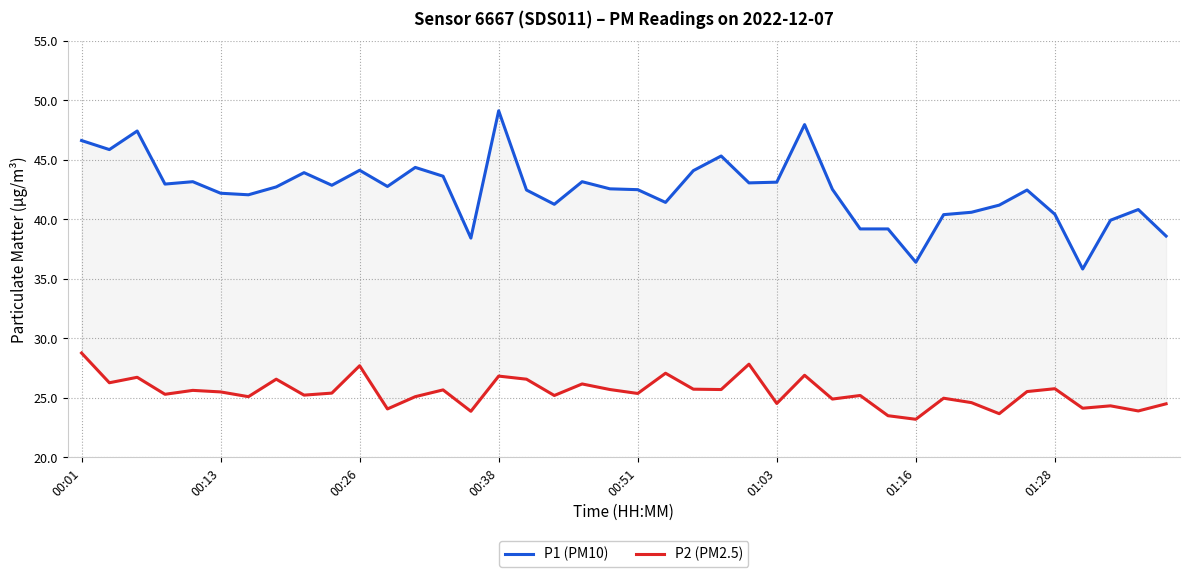

Which series has the largest total across all categories?

P1 (PM10)